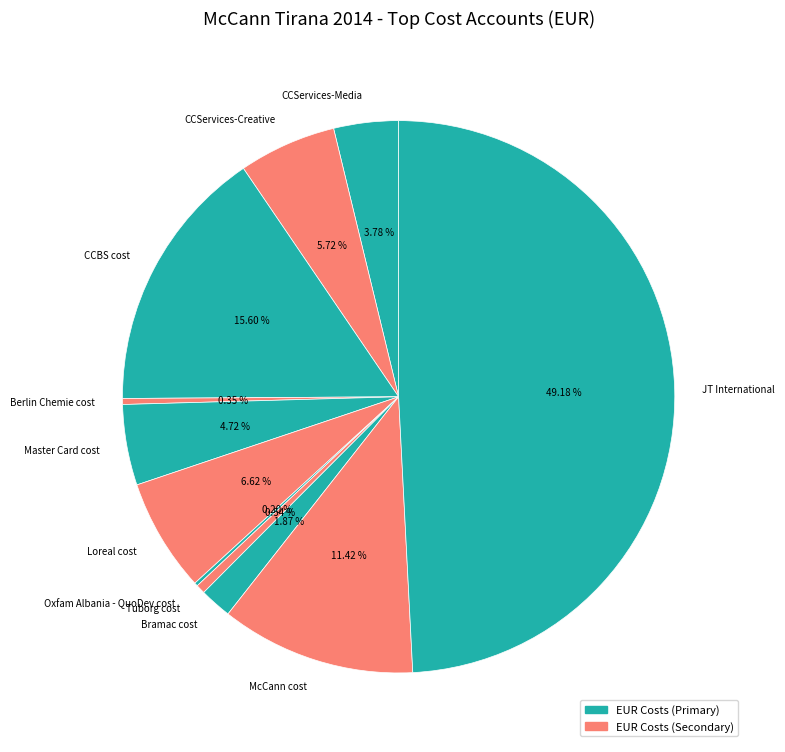

Approximately how many times larger is the value at CCBS cost compared to Tuborg cost?

29.0